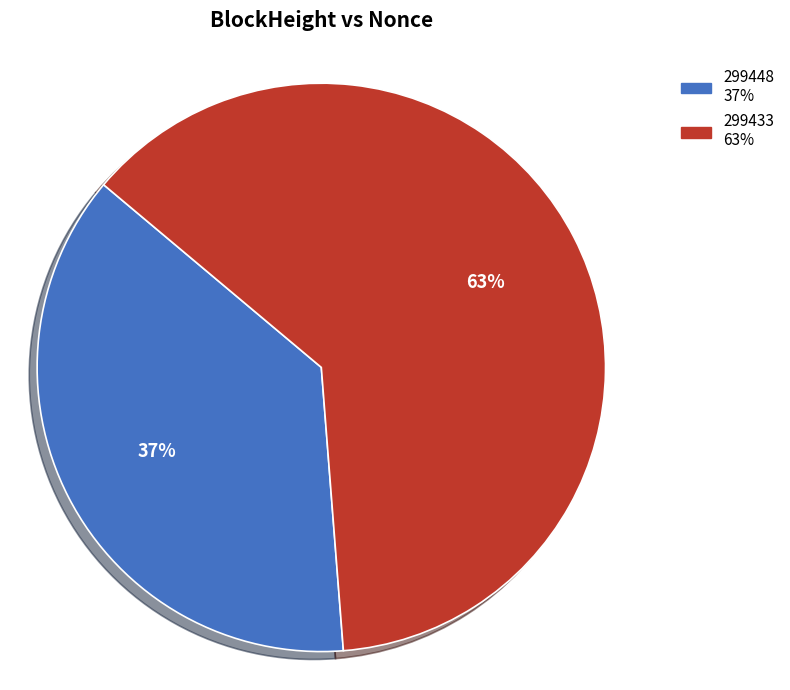

Which category accounts for the majority?

299433